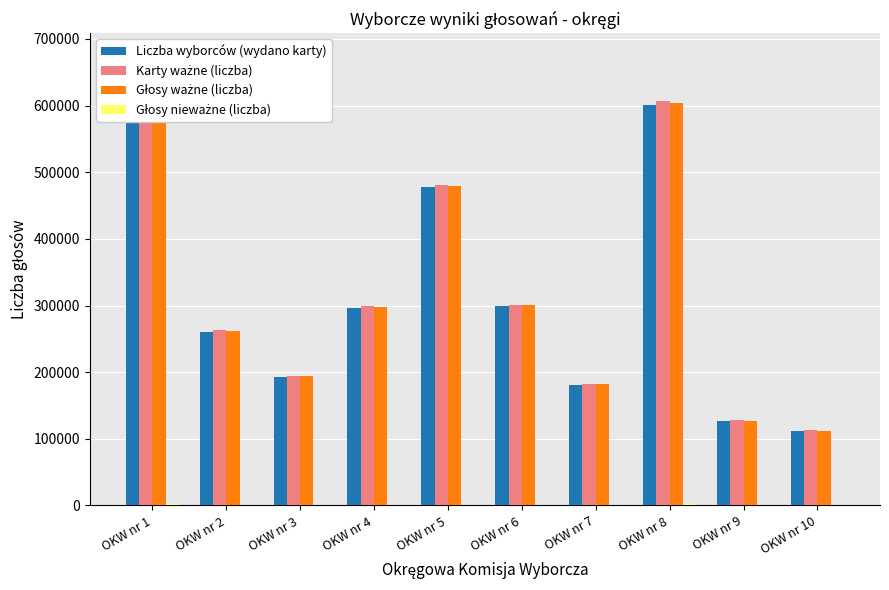

Which series has the largest total across all categories?

Karty ważne (liczba)